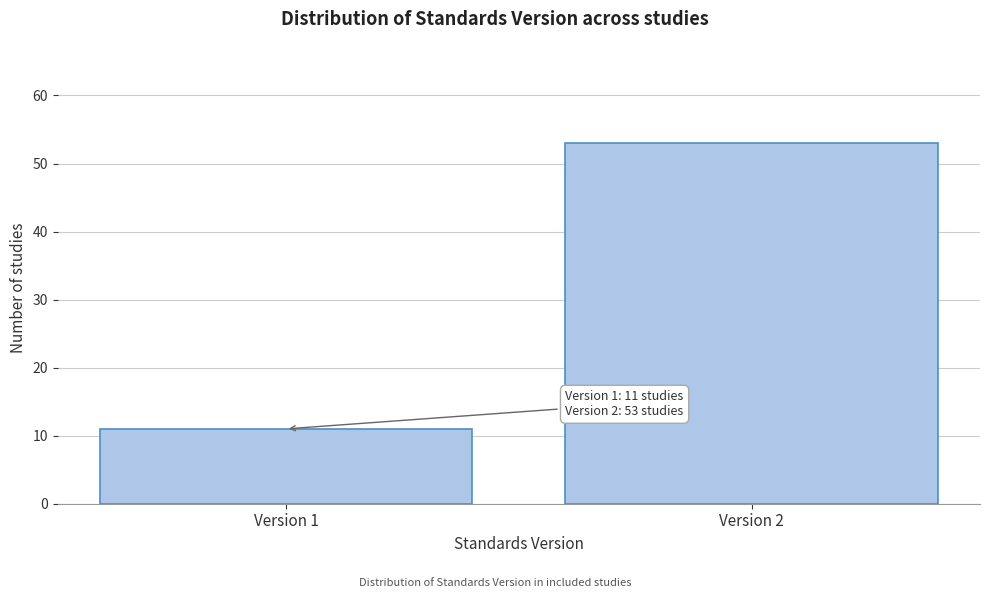

Reading left to right, transcribe all the data shown in this chart.

11	53